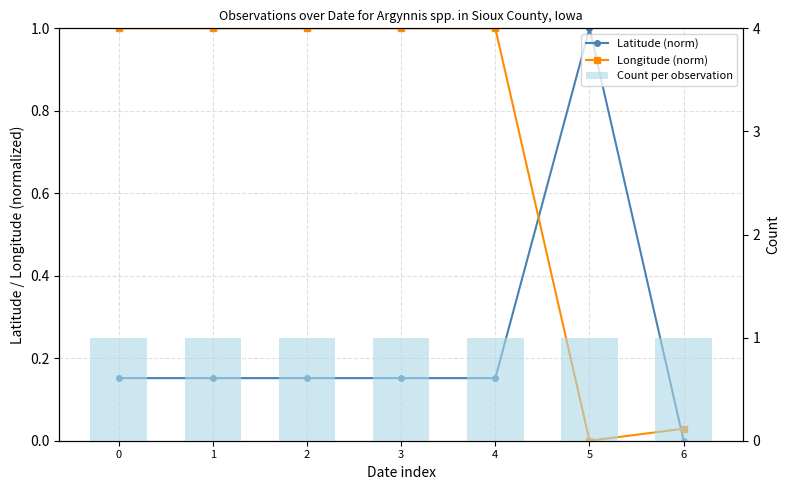

Is it true that Count per observation equals 1.0 at 3?

True